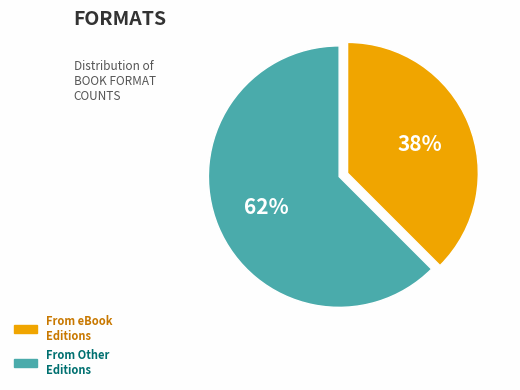

To the nearest percent, what is the average slice percentage?

50%